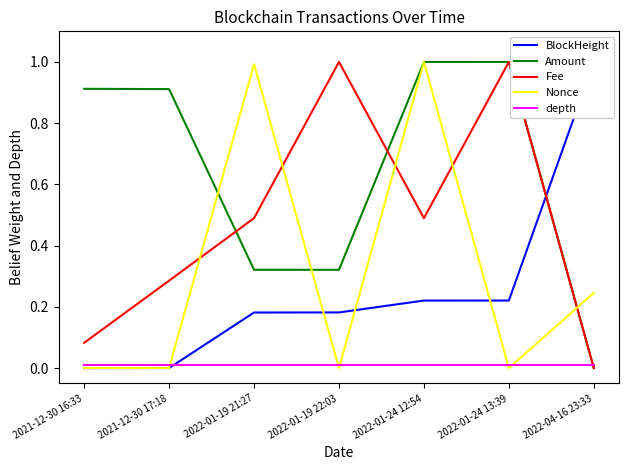

How many lines are shown in the chart?

5